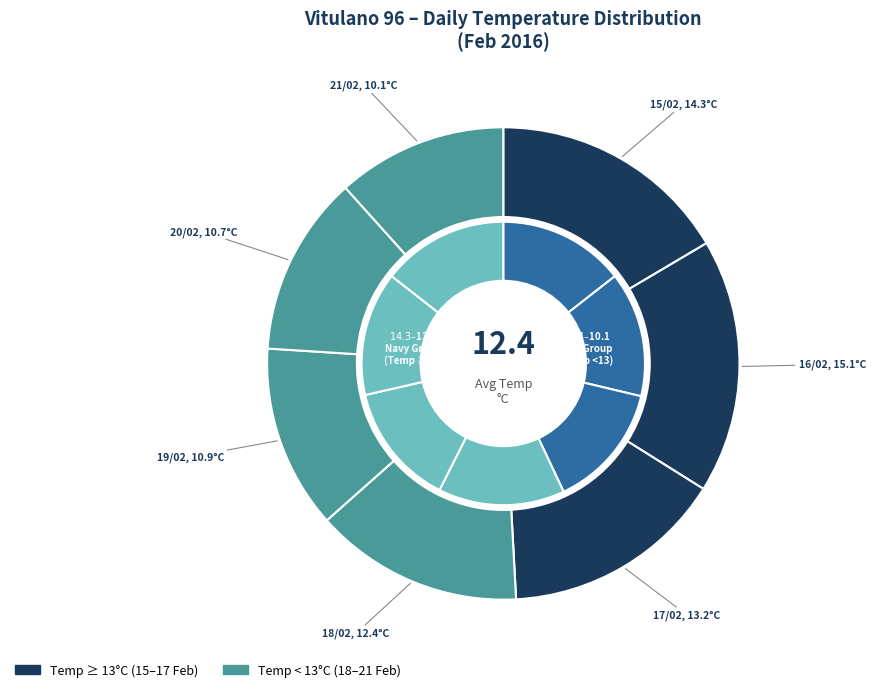

Is 15/02/2016 the majority of the pie?

No